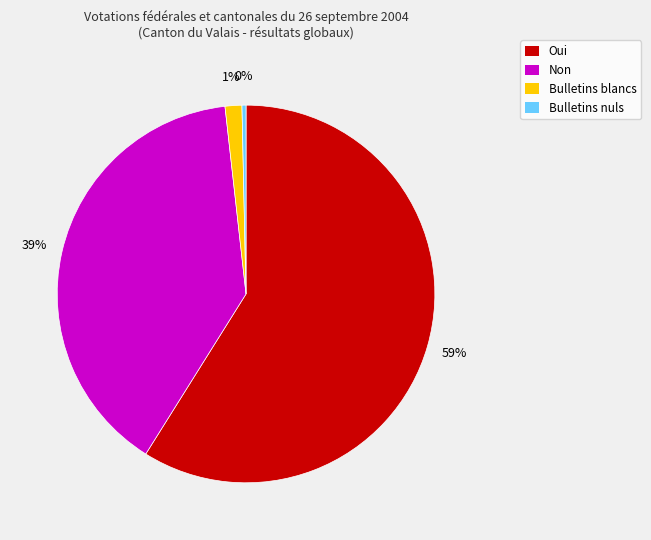

To the nearest percent, what is the average slice percentage?

25%